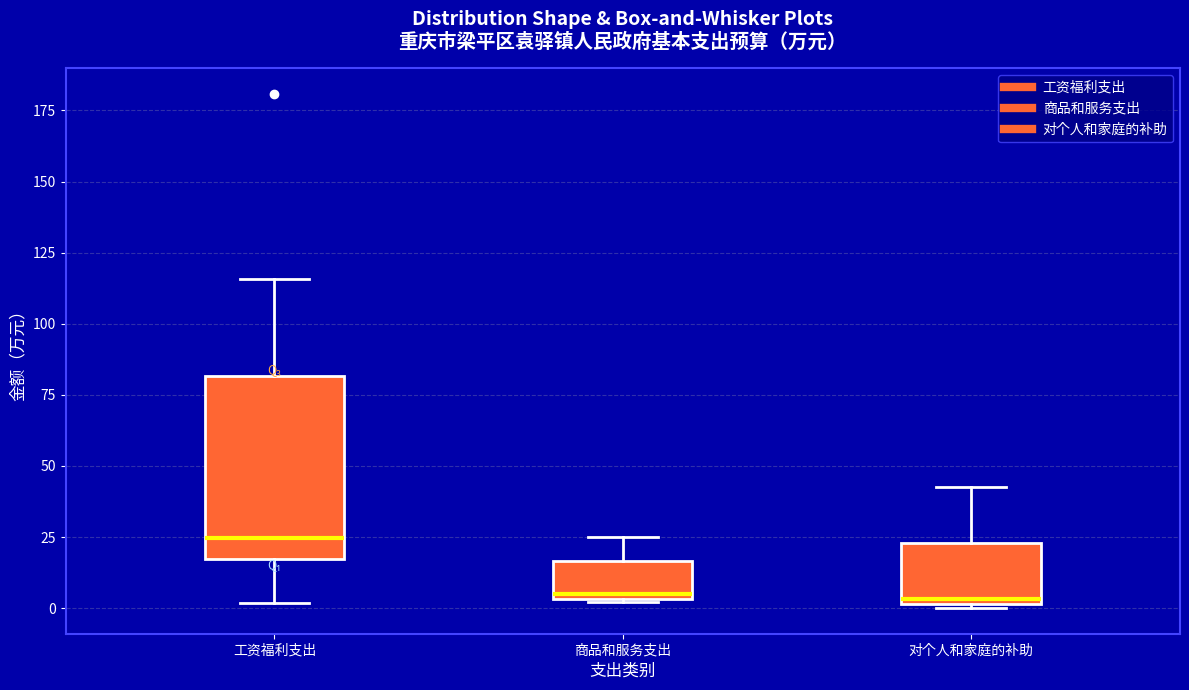

Where is the upper edge of the box for 商品和服务支出 on the y-axis? The values are not printed on the chart, so give them approximately, as read against the axis.

15